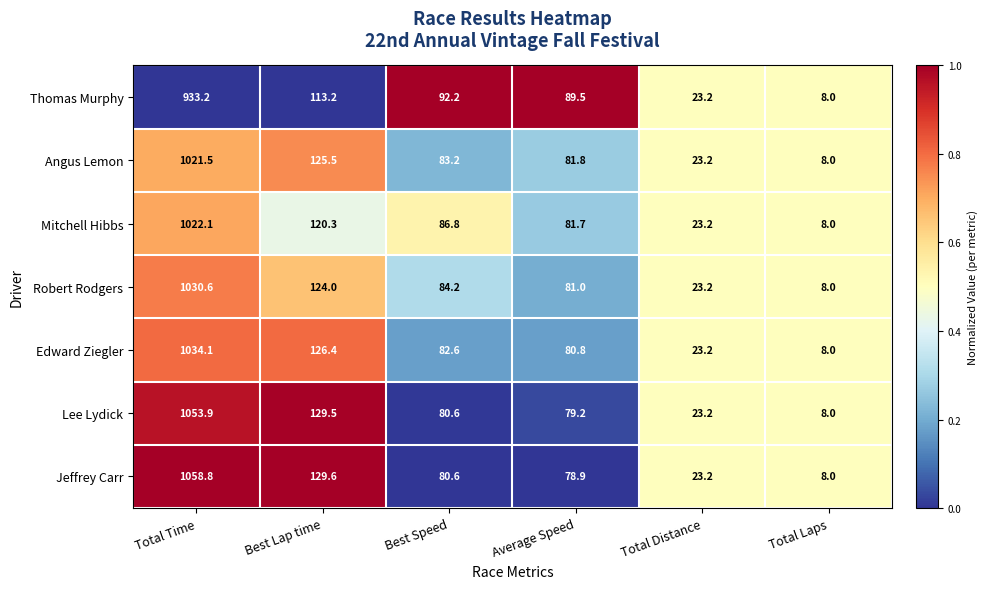

At which category is the sum across all series the highest?

Total Time